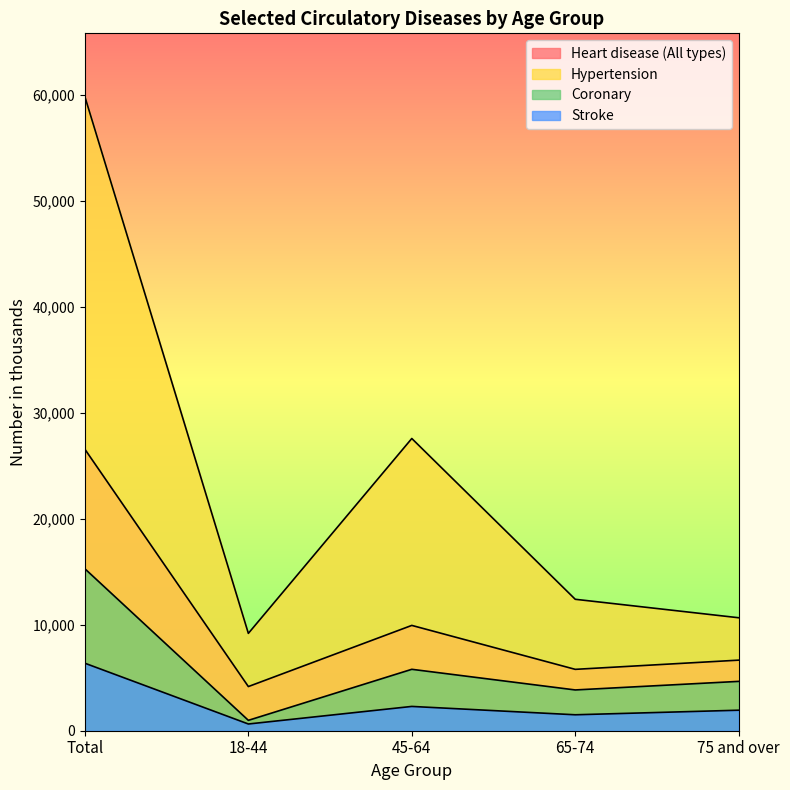

What is the spread (max minus min) of values at Total?

53460